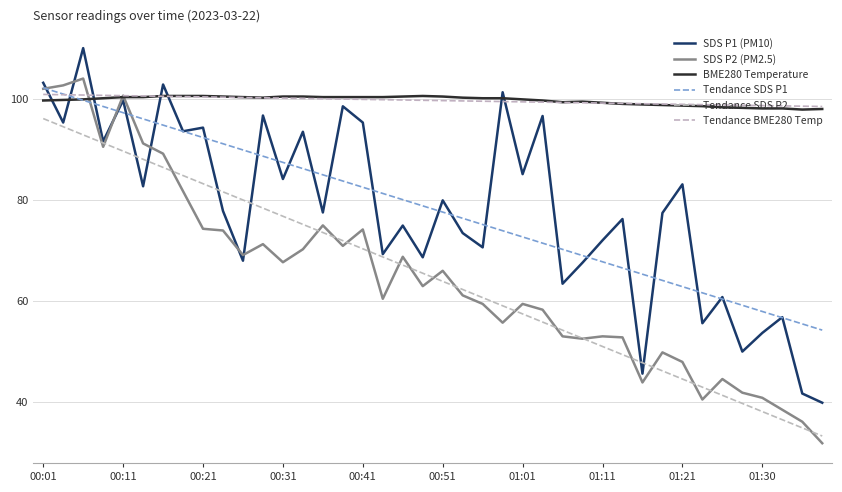

What are all the series names shown in the legend?

SDS P1 (PM10), SDS P2 (PM2.5), BME280 Temperature, Tendance SDS P1, Tendance SDS P2, Tendance BME280 Temp